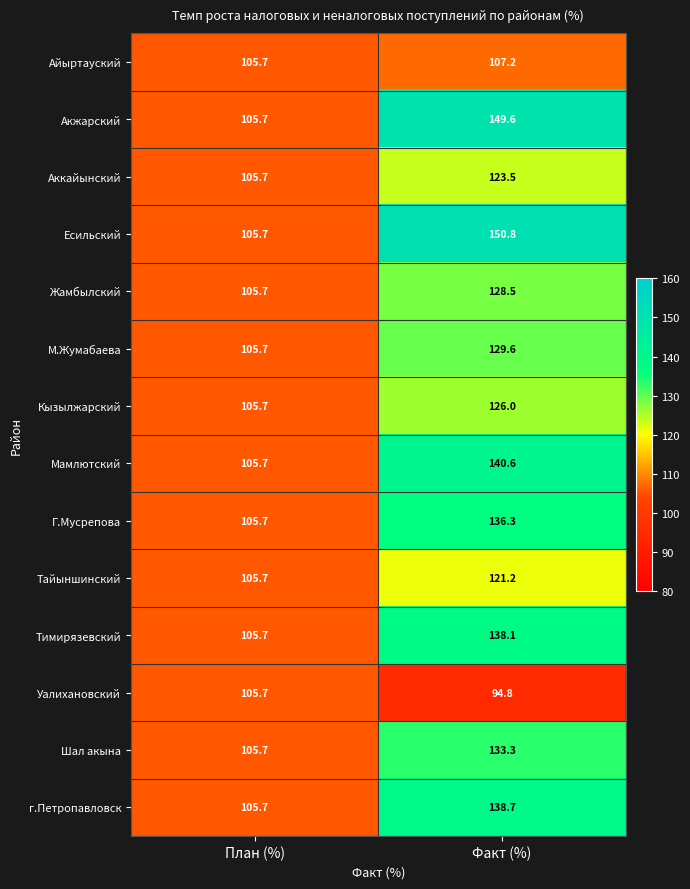

At which category is the sum across all series the highest?

Факт (%)